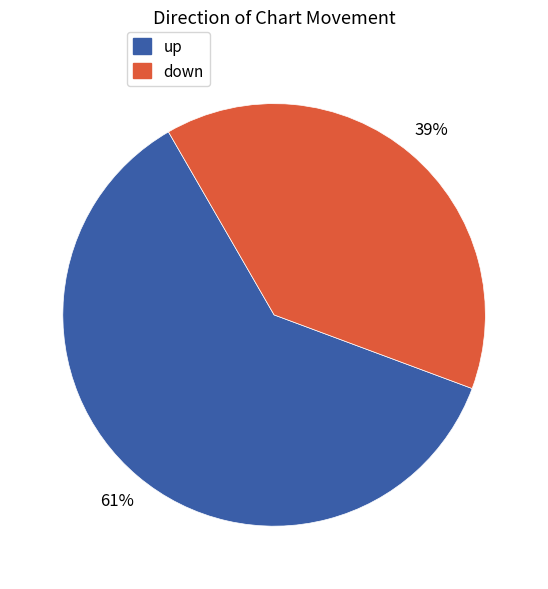

Rank the categories by value from highest to lowest.

up, down